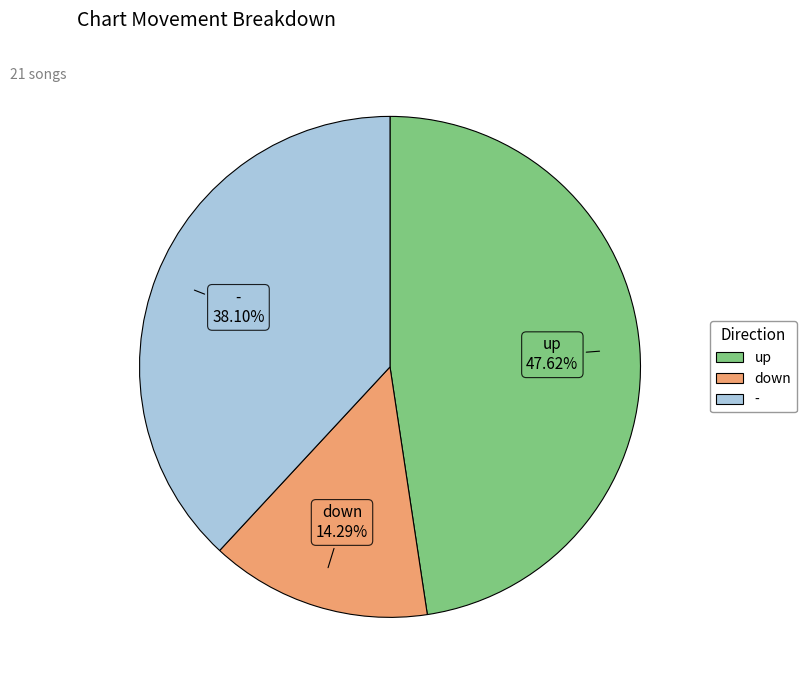

Between down and up, which is larger?

up